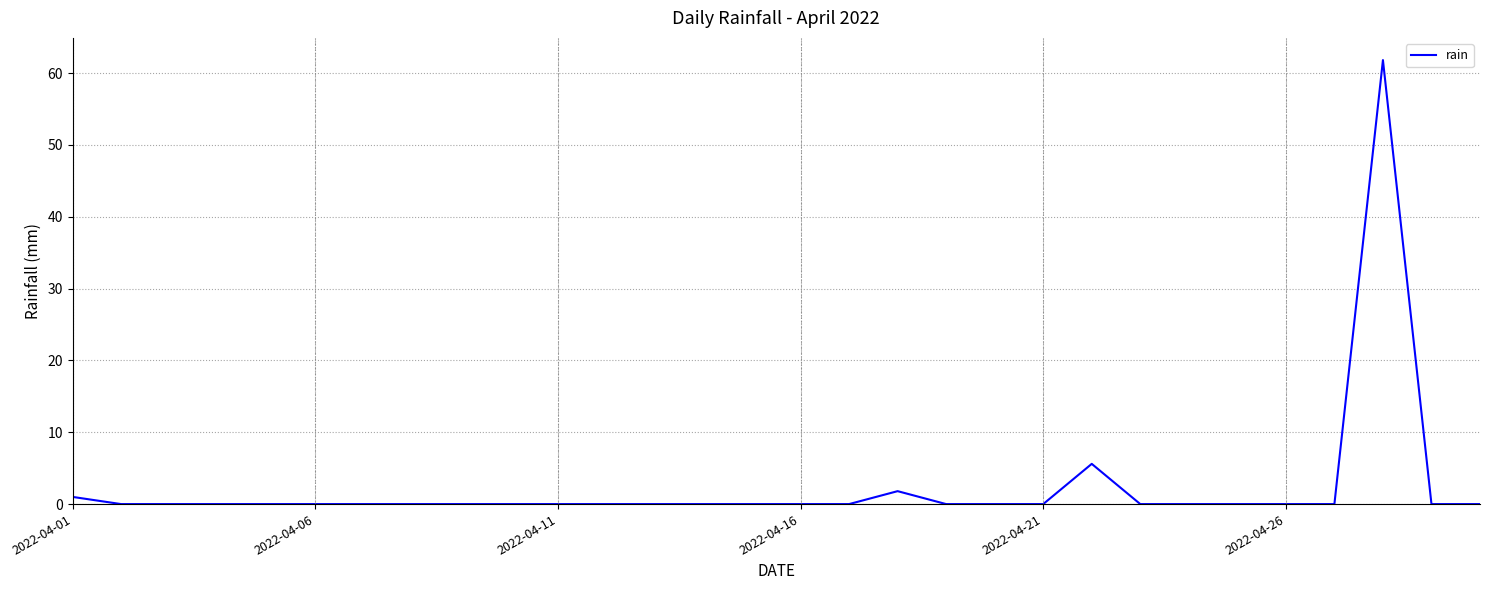

How many lines are shown in the chart?

1